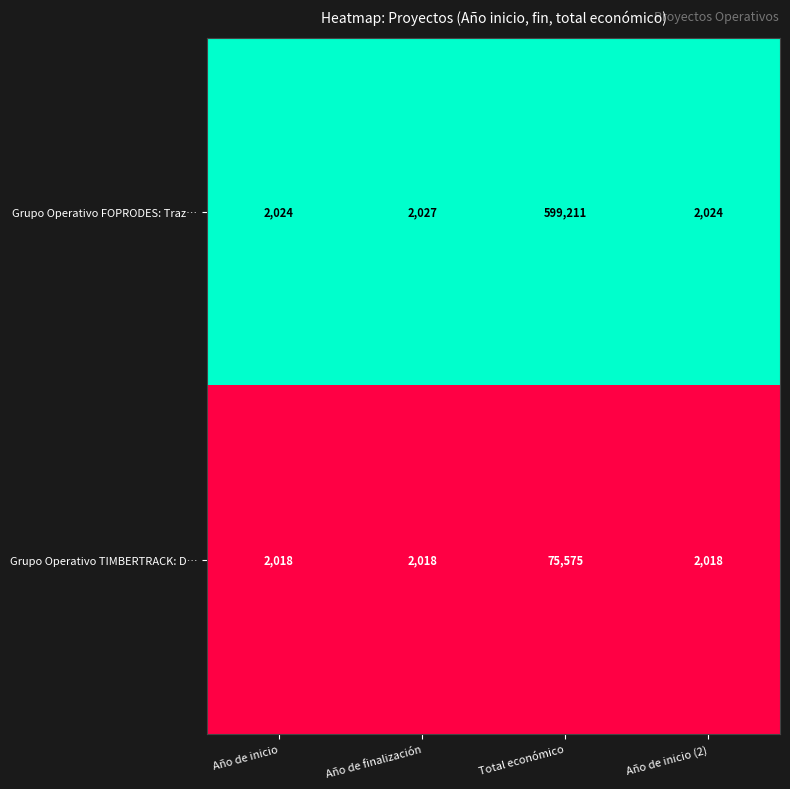

Which series has the largest total across all categories?

Grupo Operativo FOPRODES: Traz…